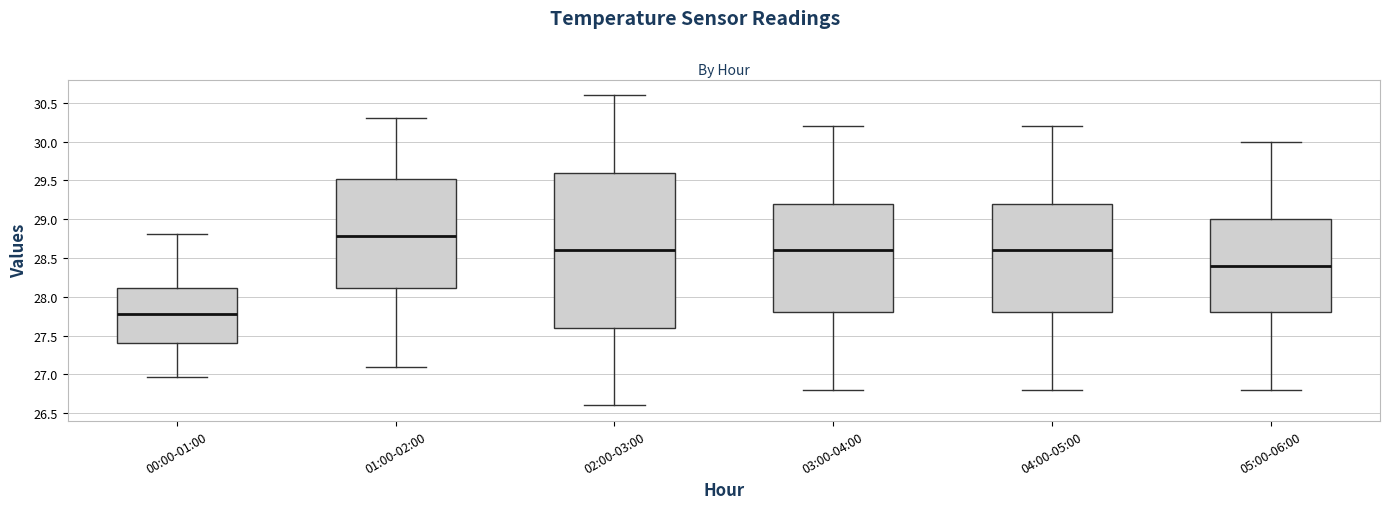

Reading left to right, read every box against the y-axis: the position of its median line, the range the box covers, and the ends of its whiskers. The values are not printed on the chart, so give them approximately, as read against the axis.

00:00-01:00: median 27.80, box 27.40 to 28.10, whiskers 26.95 to 28.80
01:00-02:00: median 28.80, box 28.10 to 29.50, whiskers 27.10 to 30.30
02:00-03:00: median 28.60, box 27.60 to 29.60, whiskers 26.60 to 30.60
03:00-04:00: median 28.60, box 27.80 to 29.20, whiskers 26.80 to 30.20
04:00-05:00: median 28.60, box 27.80 to 29.20, whiskers 26.80 to 30.20
05:00-06:00: median 28.40, box 27.80 to 29.00, whiskers 26.80 to 30.00